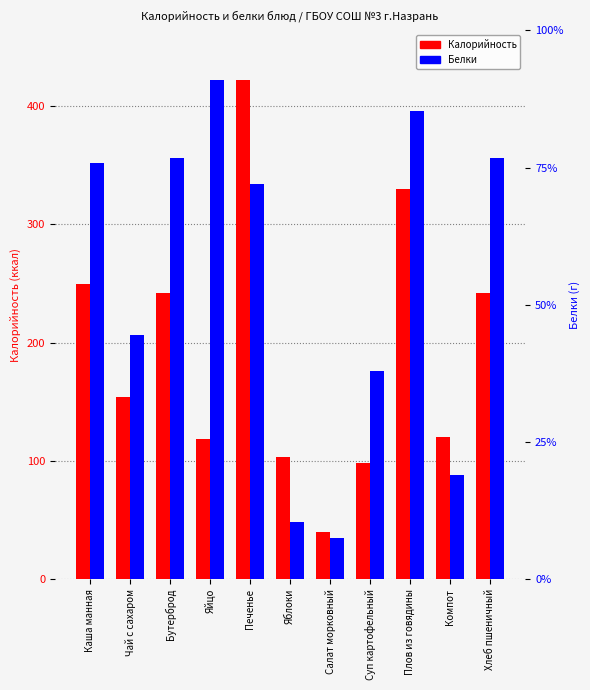

Reading left to right, what are all the values shown in this chart?

Калорийность: Каша манная=250.0	Чай с сахаром=154.0	Бутерброд=242.0	Яйцо=119.0	Печенье=422.0	Яблоки=103.6	Салат морковный=40.2	Суп картофельный=98.0	Плов из говядины=330.0	Компот=120.0	Хлеб пшеничный=242.0
Белки: Каша манная=8.0	Чай с сахаром=4.7	Бутерброд=8.1	Яйцо=9.6	Печенье=7.6	Яблоки=1.1	Салат морковный=0.8	Суп картофельный=4.0	Плов из говядины=9.0	Компот=2.0	Хлеб пшеничный=8.1